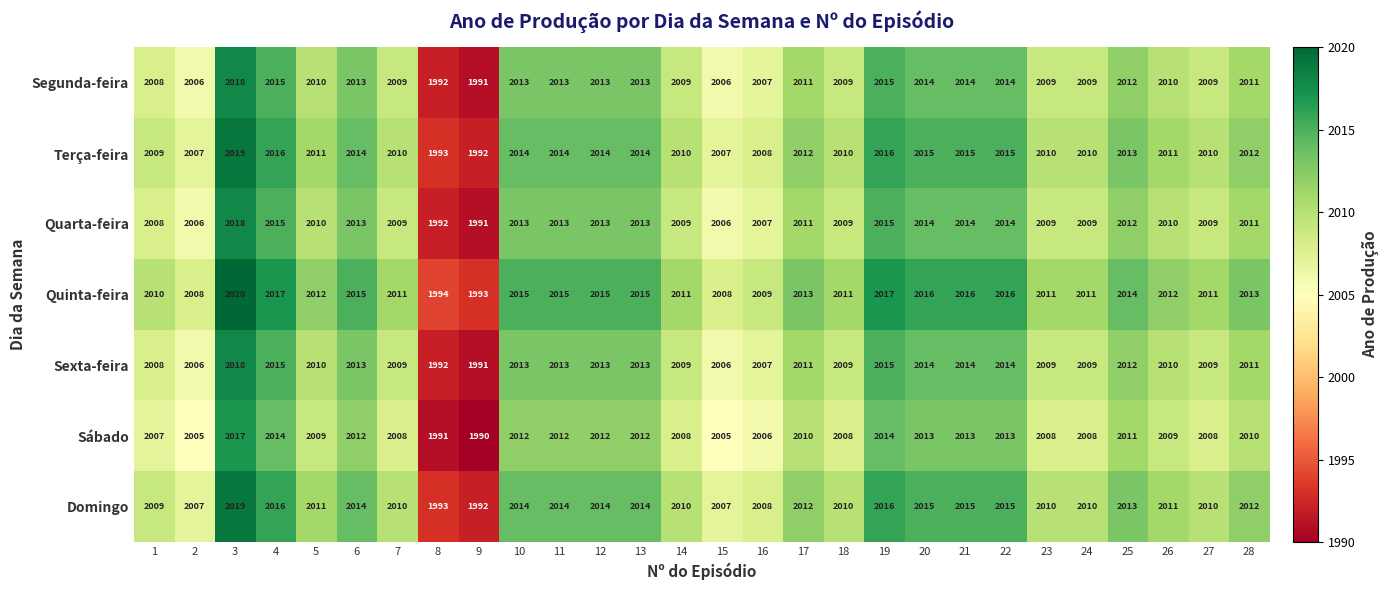

What is the spread (max minus min) of values at 14?

3